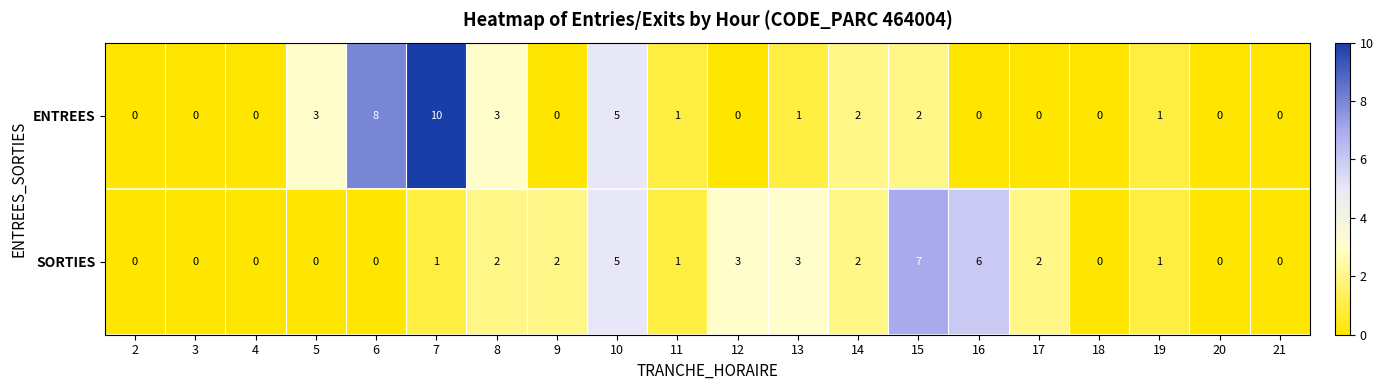

Which series has the largest total across all categories?

ENTREES